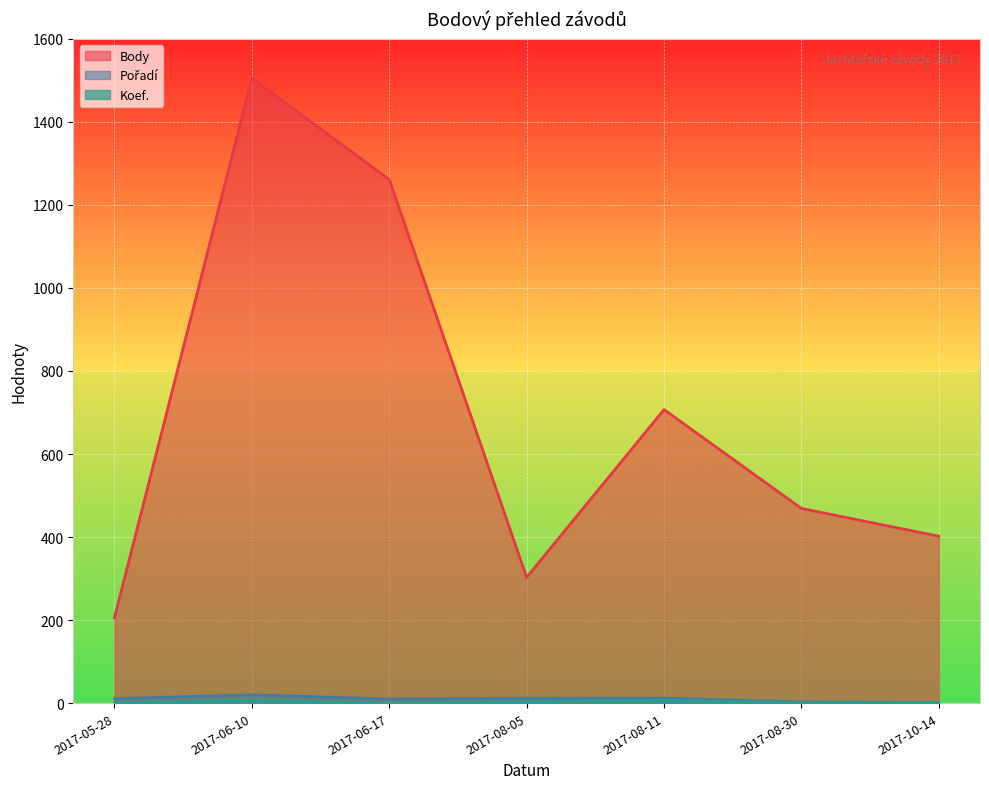

Where is the first local minimum for Koef.?

2017-06-17